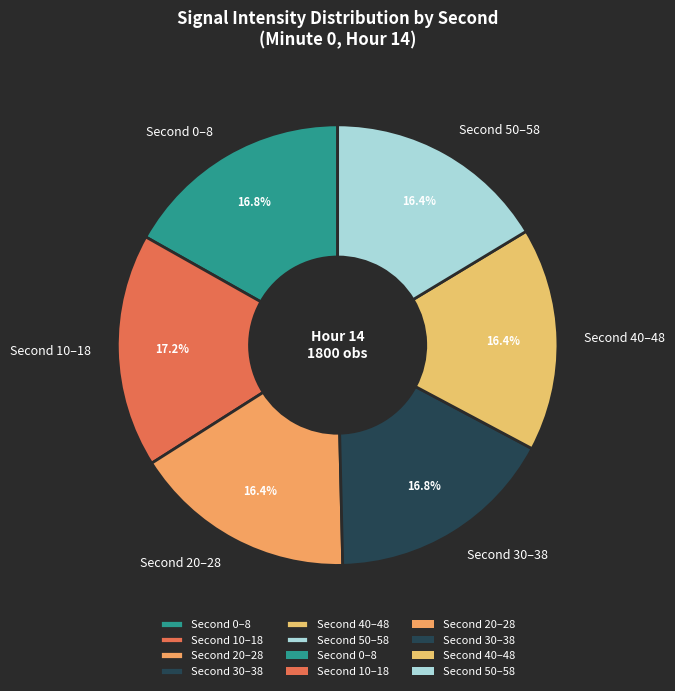

Is there any slice that represents more than half of the pie?

No